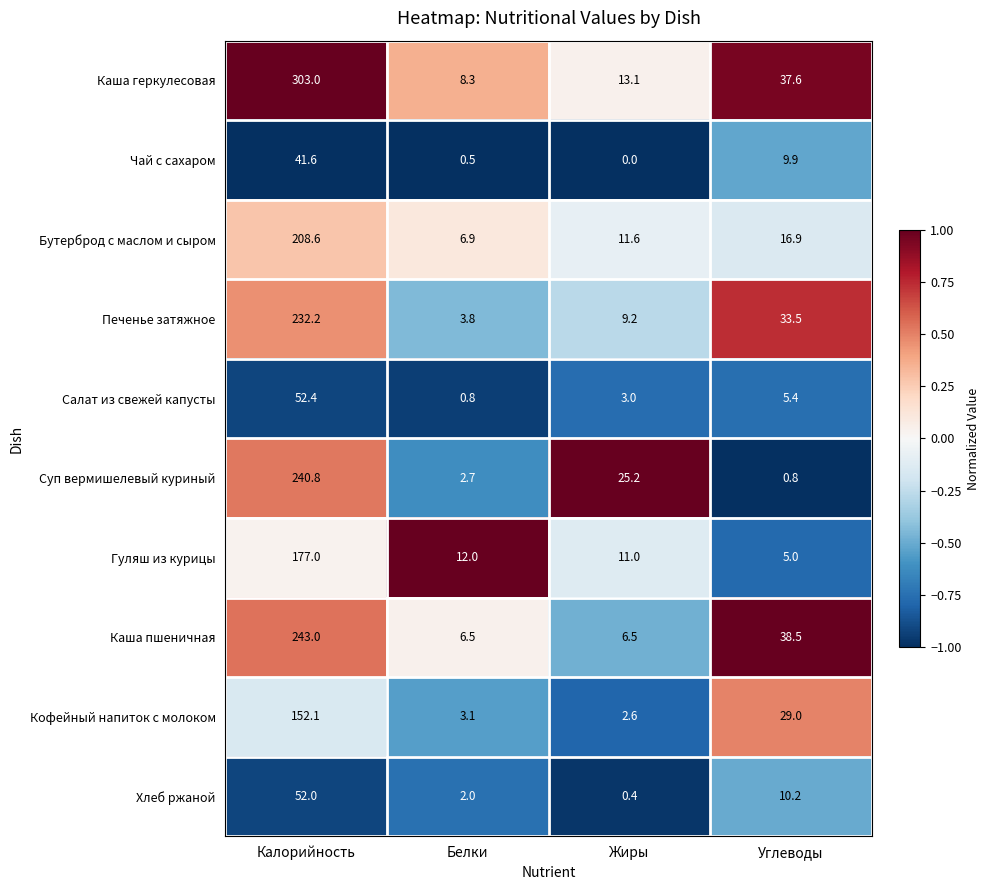

What is the average value of the Печенье затяжное series?

69.7